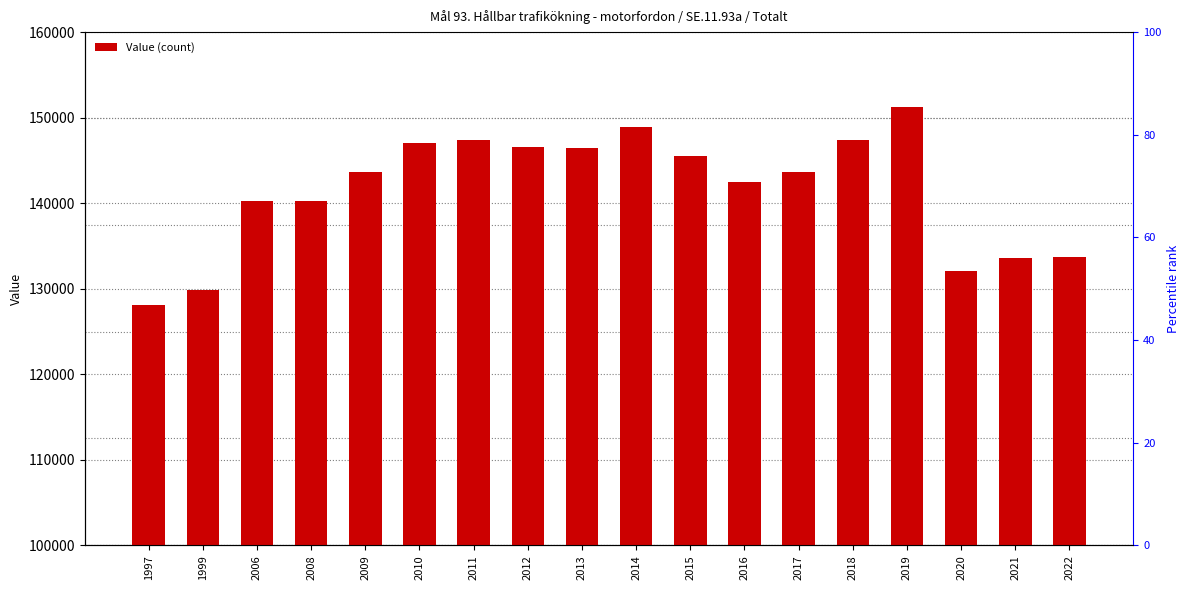

List the labels in order of value, smallest first.

1997, 1999, 2020, 2021, 2022, 2008, 2006, 2016, 2017, 2009, 2015, 2013, 2012, 2010, 2011, 2018, 2014, 2019